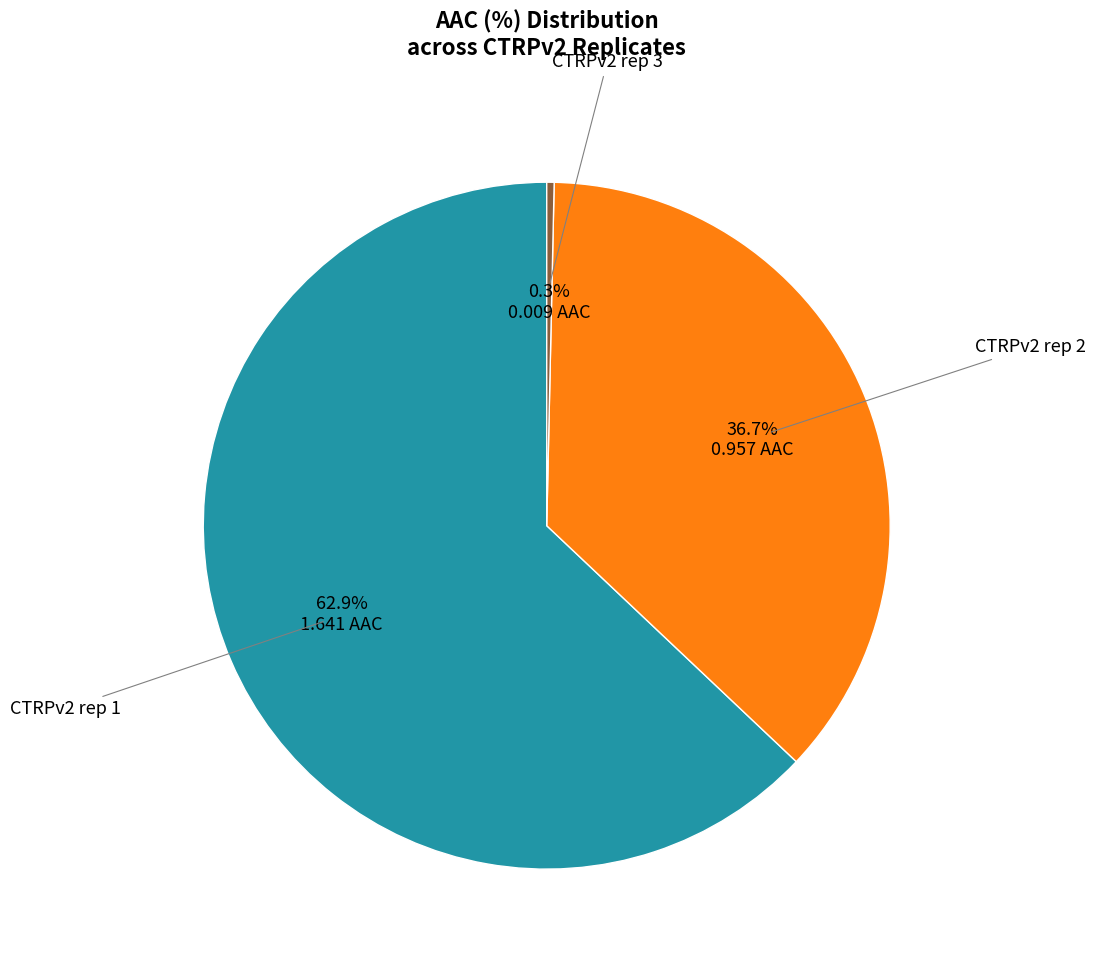

Does any single category account for the majority?

Yes